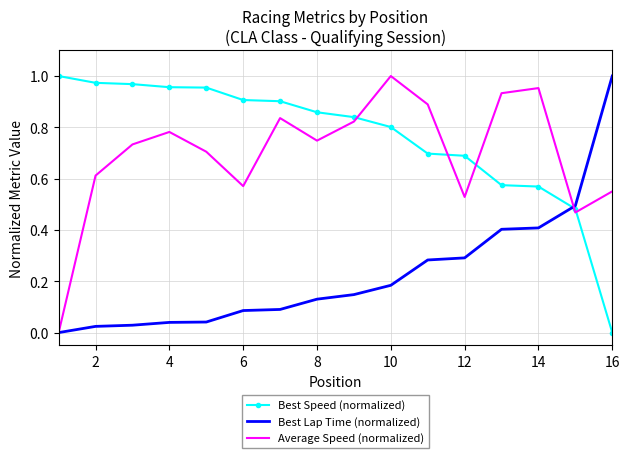

Which series ends up on top after the final intersection of Best Speed (normalized) and Best Lap Time (normalized)?

Best Lap Time (normalized)